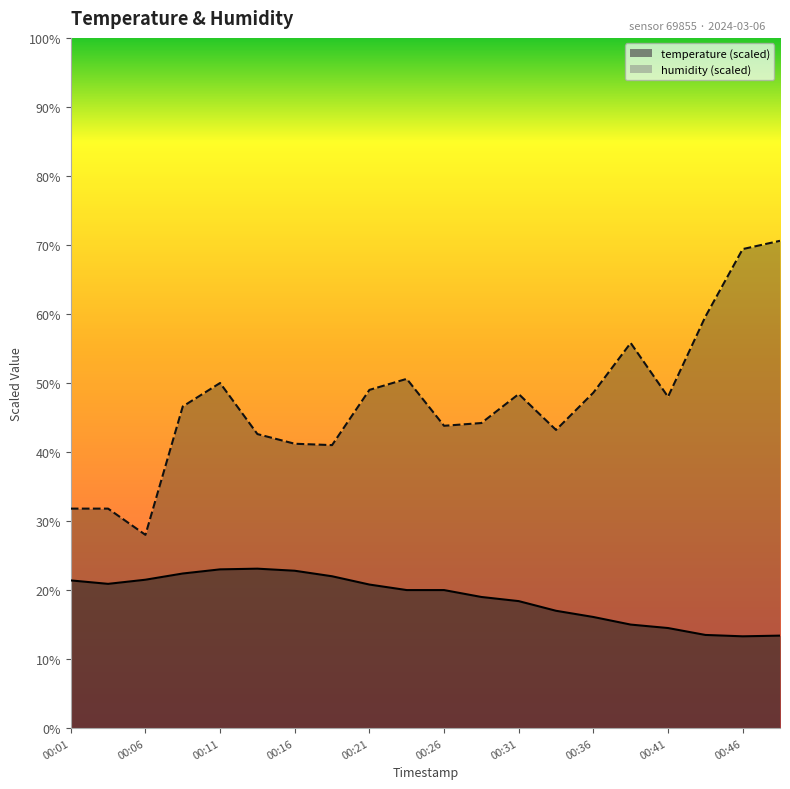

True or false: temperature has more than 2 interior local peaks.

False